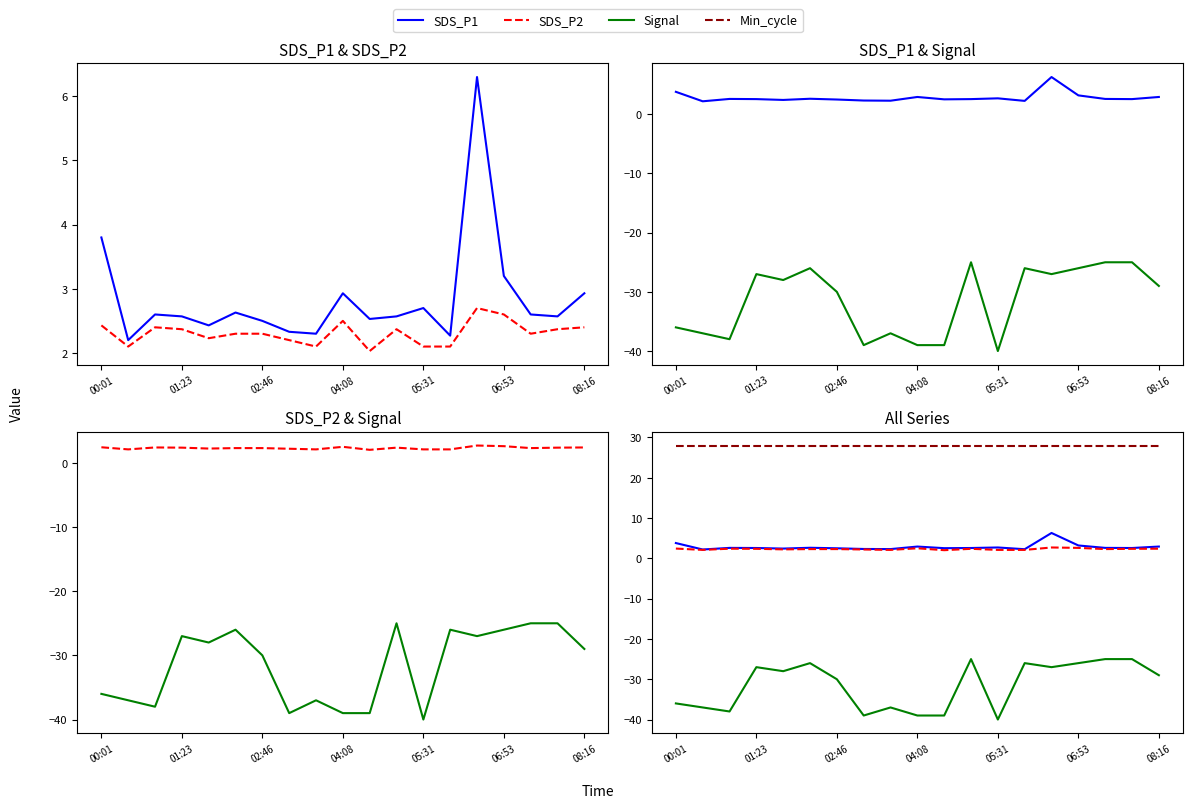

Rank the categories by SDS_P1 value from lowest to highest.

01:23, 13, 8, 7, 05:31, 08:16, 10, 04:08, 11, 17, 02:46, 16, 06:53, 12, 9, 18, 15, 00:01, 14